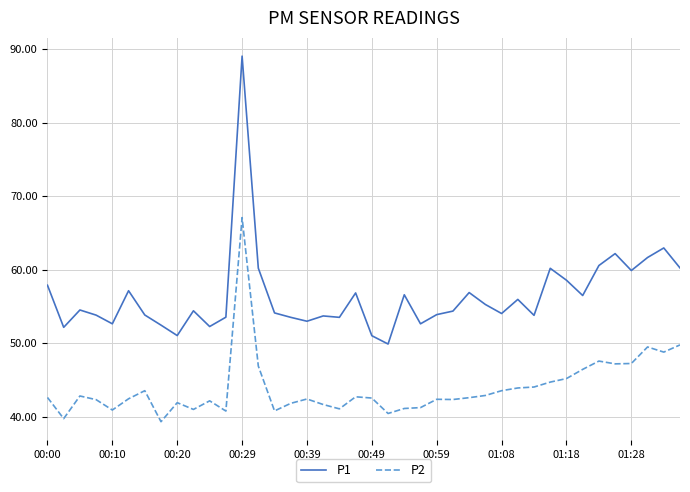

How many categories are shown in the chart?

40